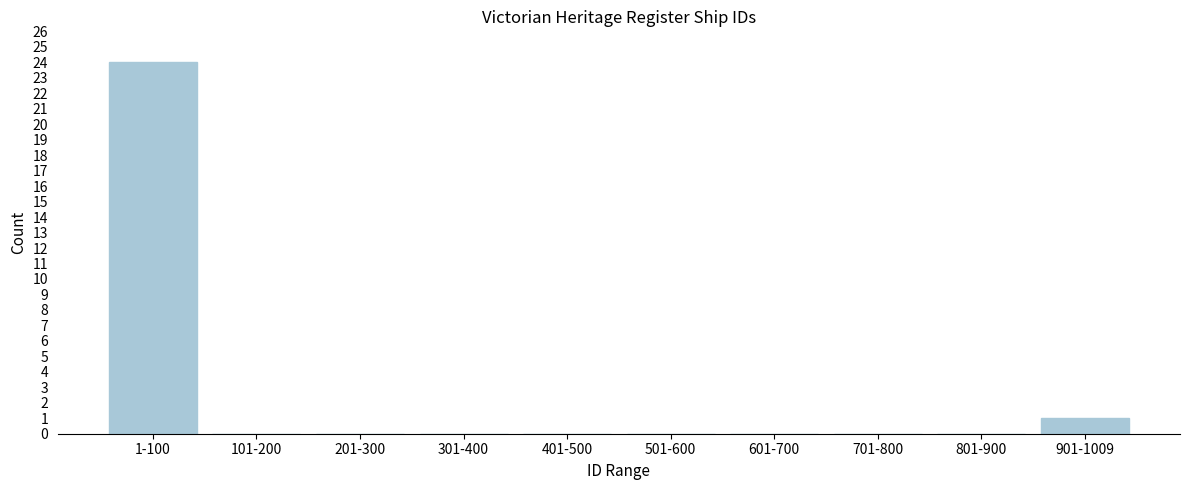

Reading left to right, extract all data points from this chart.

1-100=24	101-200=0	201-300=0	301-400=0	401-500=0	501-600=0	601-700=0	701-800=0	801-900=0	901-1009=1